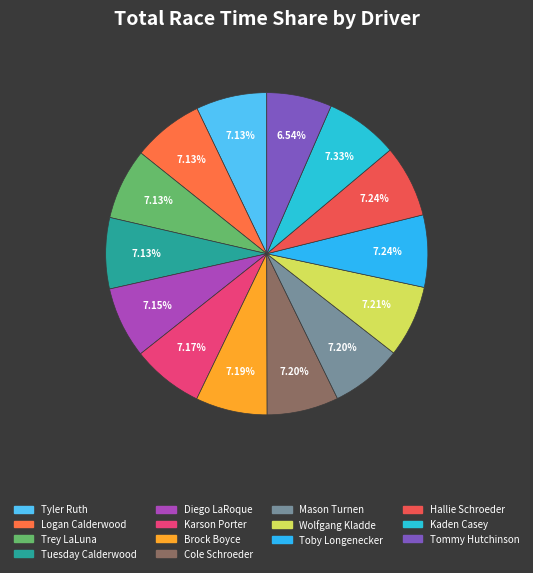

The Mason Turnen slice represents 7% of the pie. True or false?

True